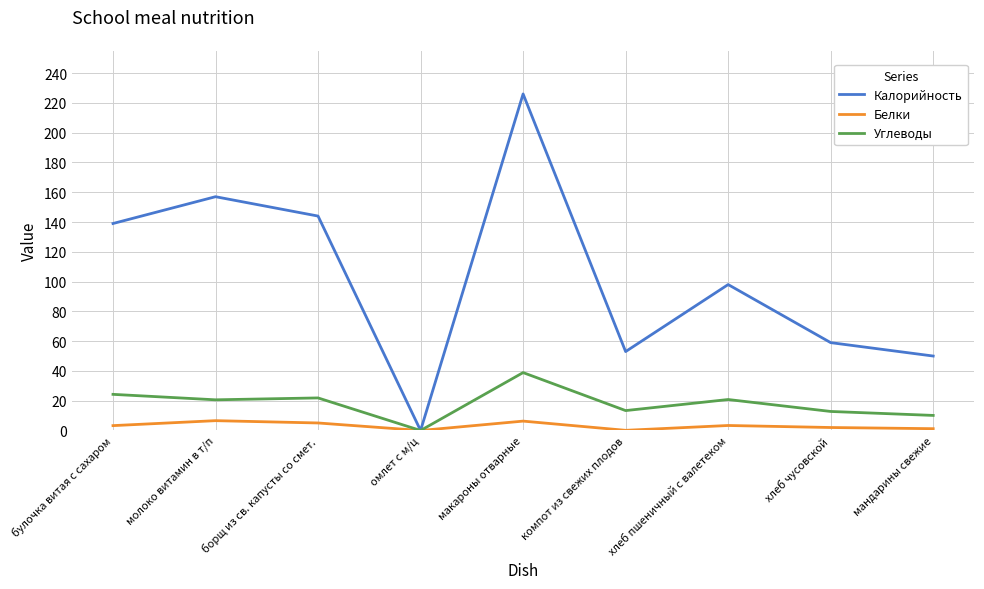

Does the chart display data point markers on the line(s)?

No